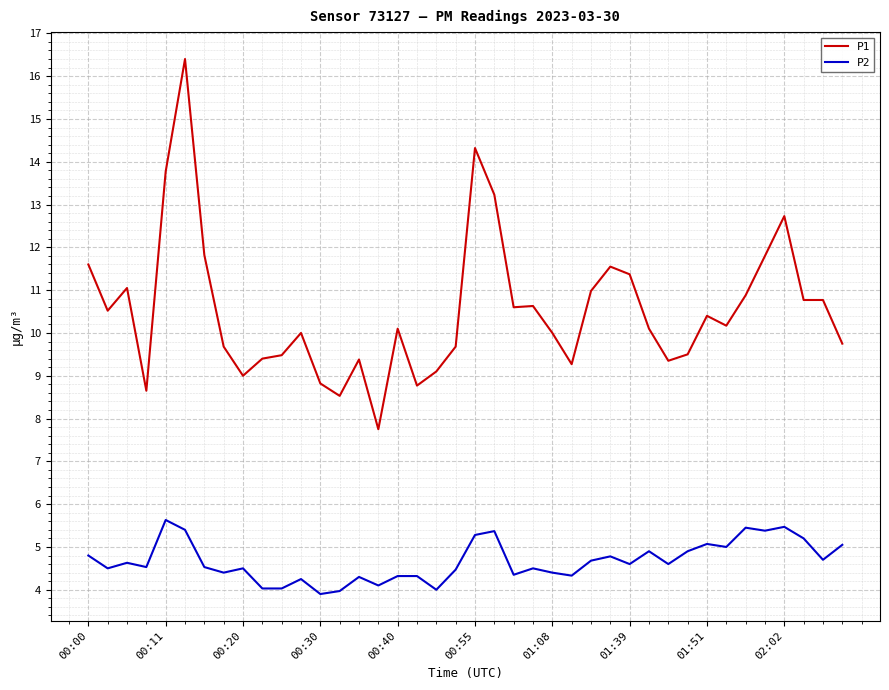

Which series has the largest range (max minus min)?

P1